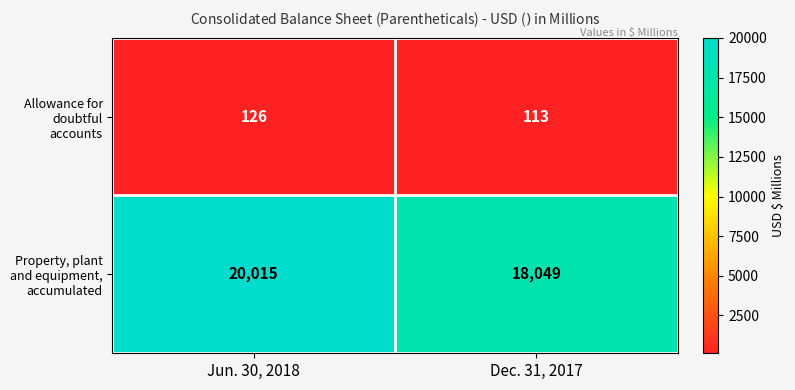

Rank the series at Jun. 30, 2018 from highest to lowest value.

Property, plant and equipment, accumulated, Allowance for doubtful accounts